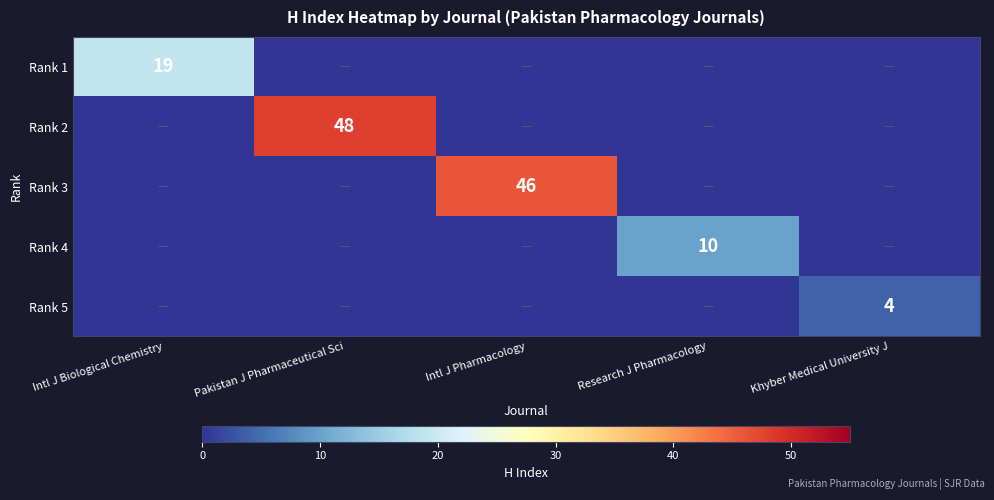

What is the greatest value displayed?

48